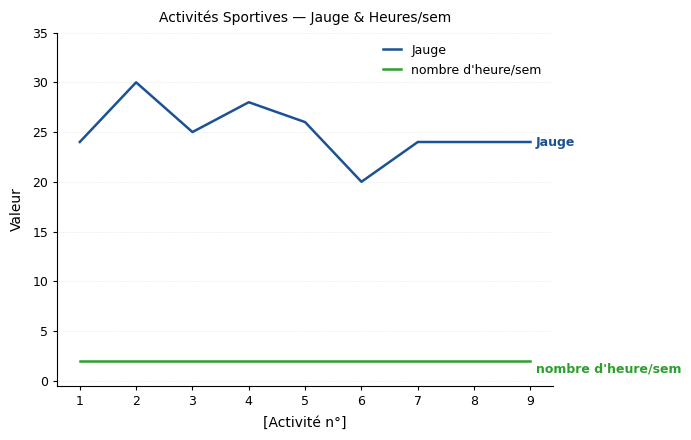

At which label does Jauge reach its peak?

2